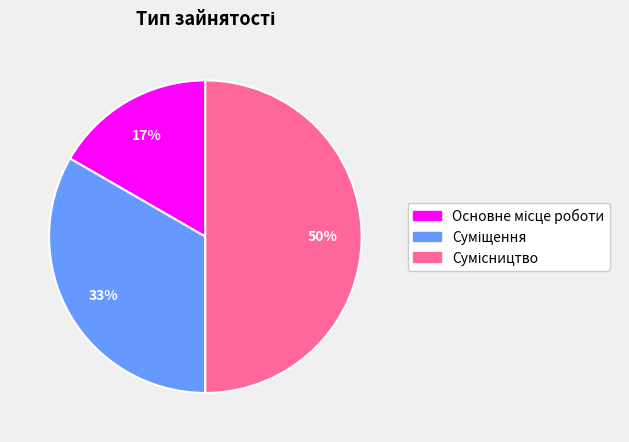

How many slices are in this pie chart?

3